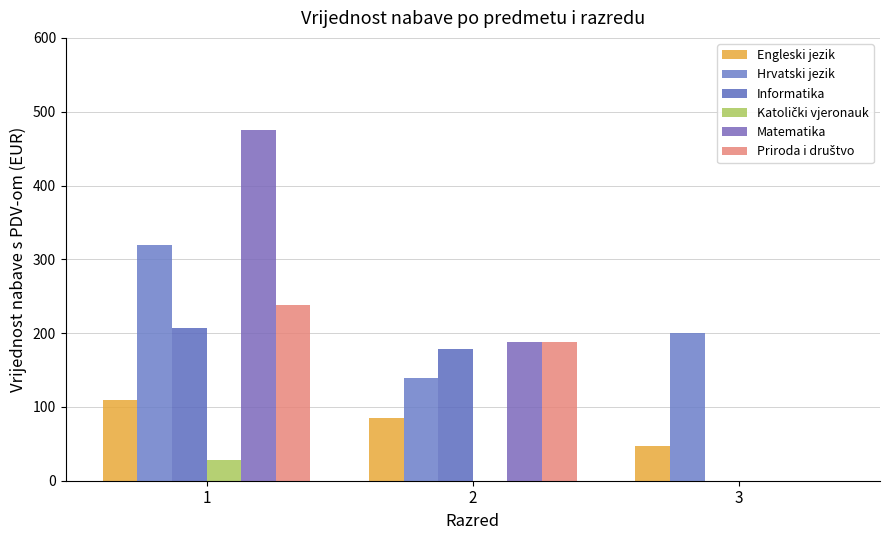

What is the difference between the highest and lowest values at 3?

200.4